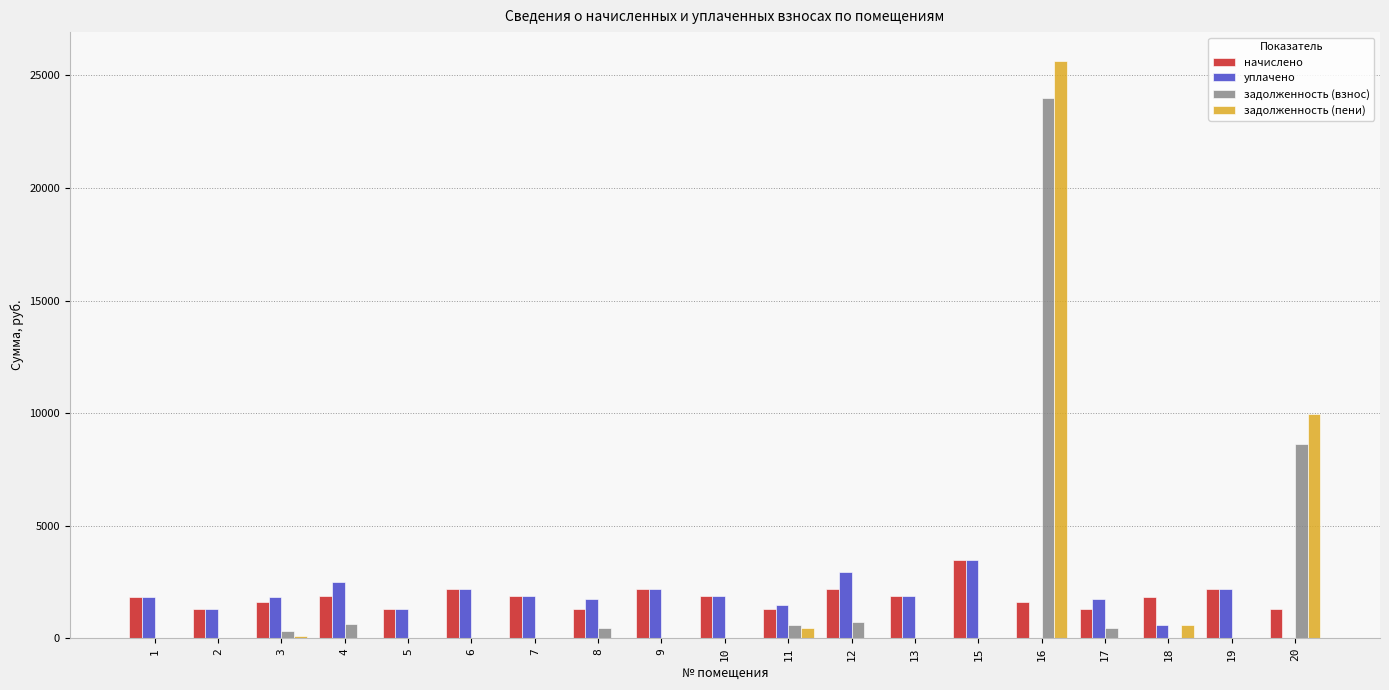

What is the sum of all начислено values?

34539.9